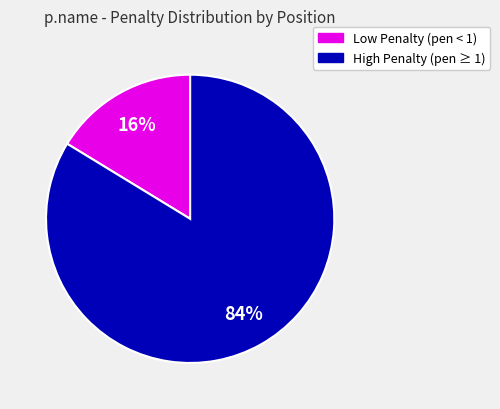

To the nearest percent, what is the average slice percentage?

50%